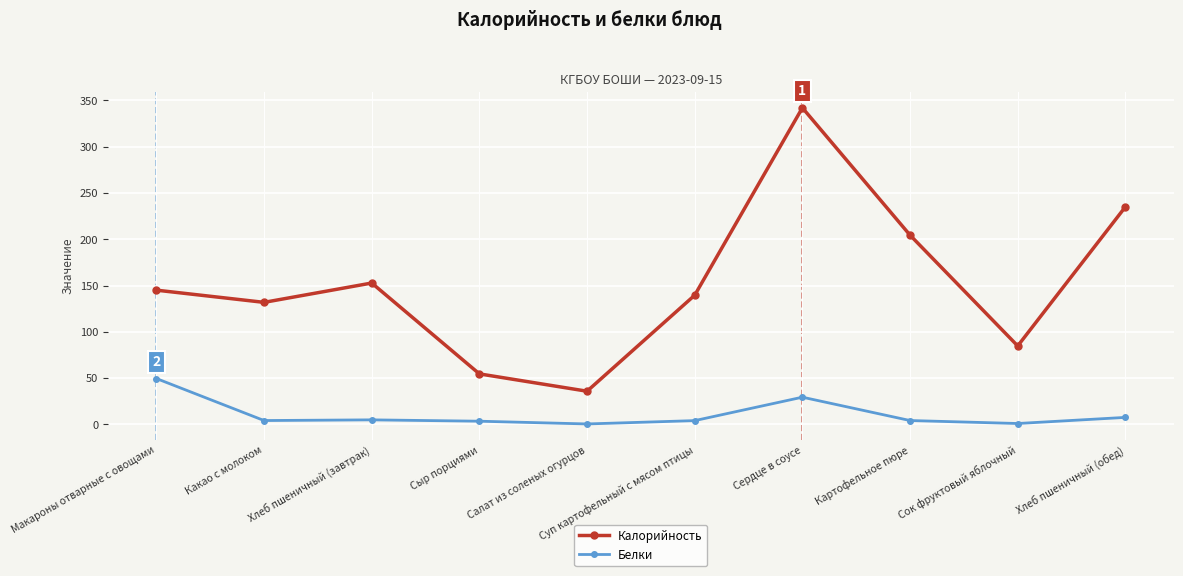

At which category is the sum across all series the highest?

Сердце в соусе